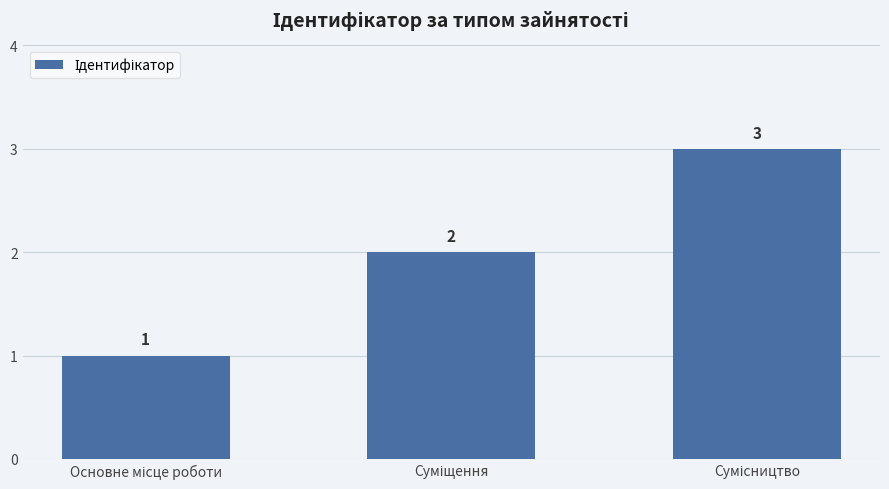

How many series are shown in this chart?

1